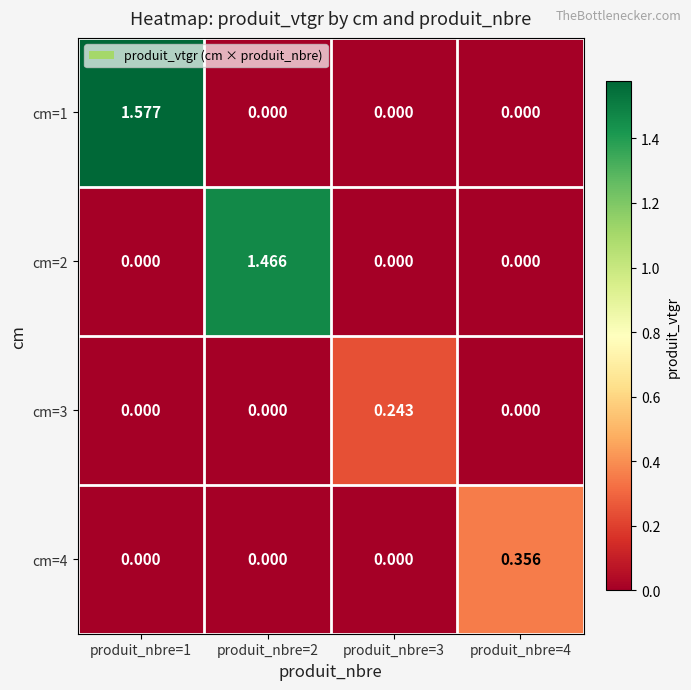

Reading right to left, what are all the values shown in this chart?

cm=1: produit_nbre=4=0.0	produit_nbre=3=0.0	produit_nbre=2=0.0	produit_nbre=1=1.6
cm=2: produit_nbre=4=0.0	produit_nbre=3=0.0	produit_nbre=2=1.5	produit_nbre=1=0.0
cm=3: produit_nbre=4=0.0	produit_nbre=3=0.2	produit_nbre=2=0.0	produit_nbre=1=0.0
cm=4: produit_nbre=4=0.4	produit_nbre=3=0.0	produit_nbre=2=0.0	produit_nbre=1=0.0